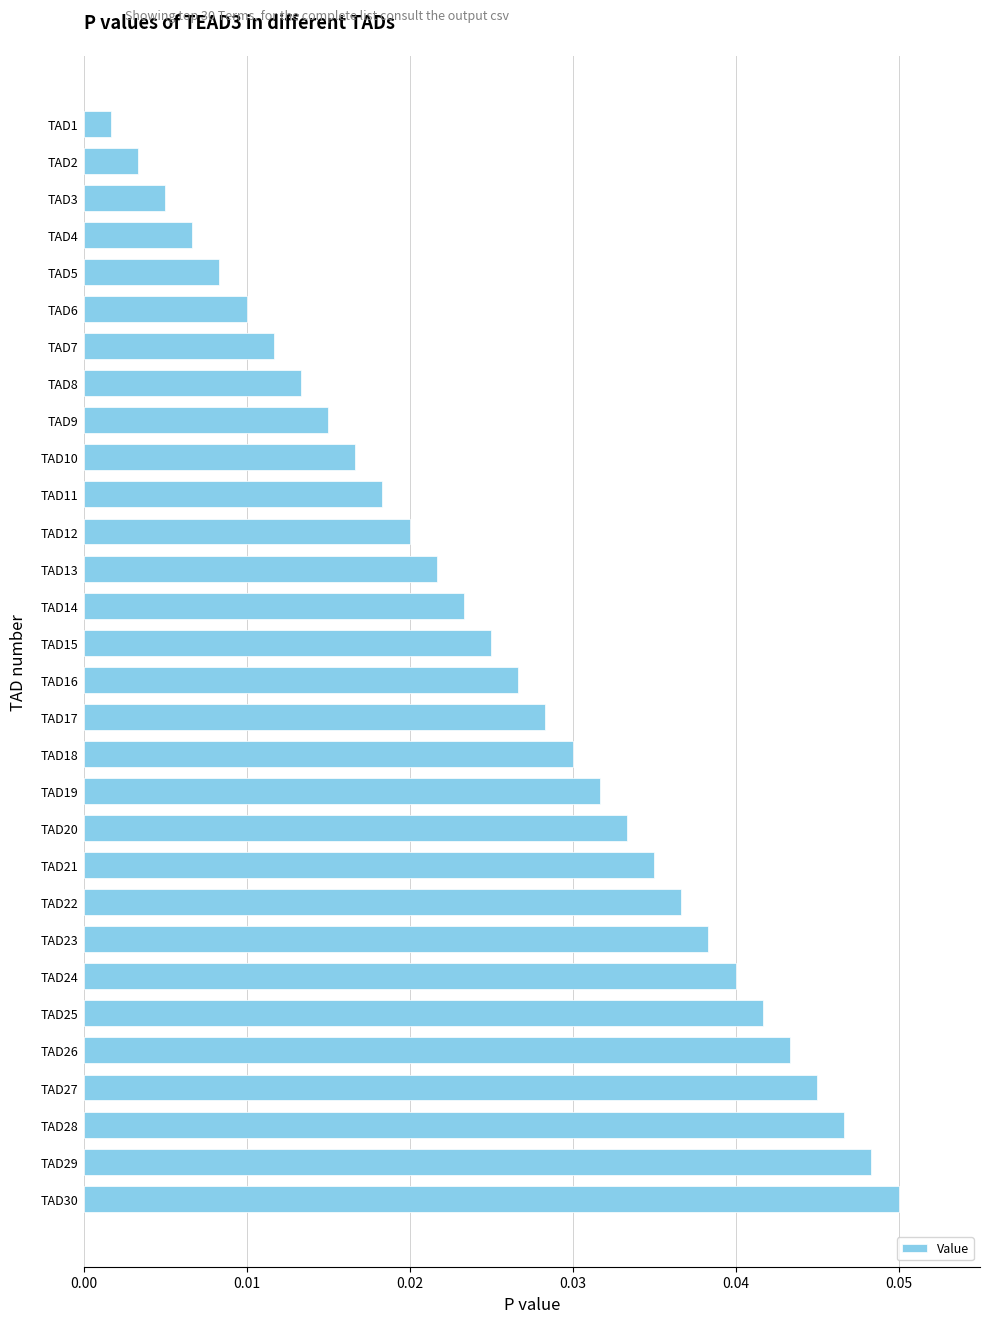

List the labels in order of value, smallest first.

TAD1, TAD2, TAD3, TAD4, TAD5, TAD6, TAD7, TAD8, TAD9, TAD10, TAD11, TAD12, TAD13, TAD14, TAD15, TAD16, TAD17, TAD18, TAD19, TAD20, TAD21, TAD22, TAD23, TAD24, TAD25, TAD26, TAD27, TAD28, TAD29, TAD30